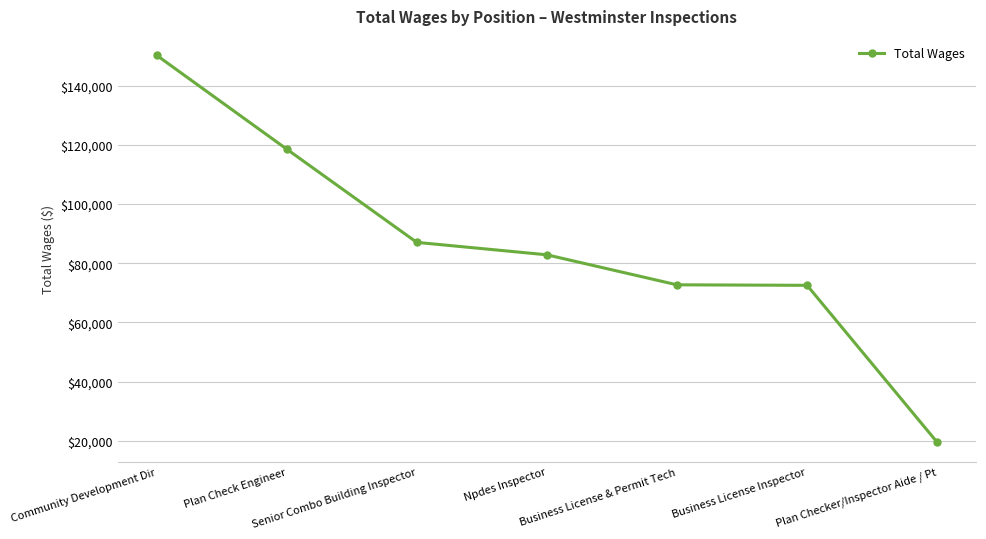

The value at Plan Checker/Inspector Aide / Pt is 19484. True or false?

True